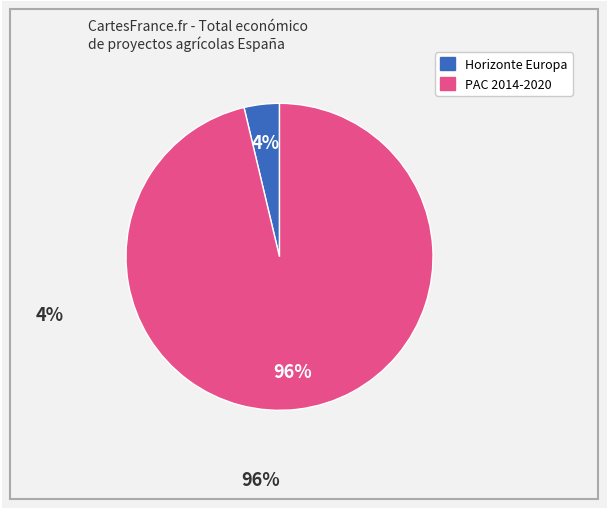

Is there any slice that represents more than half of the pie?

Yes